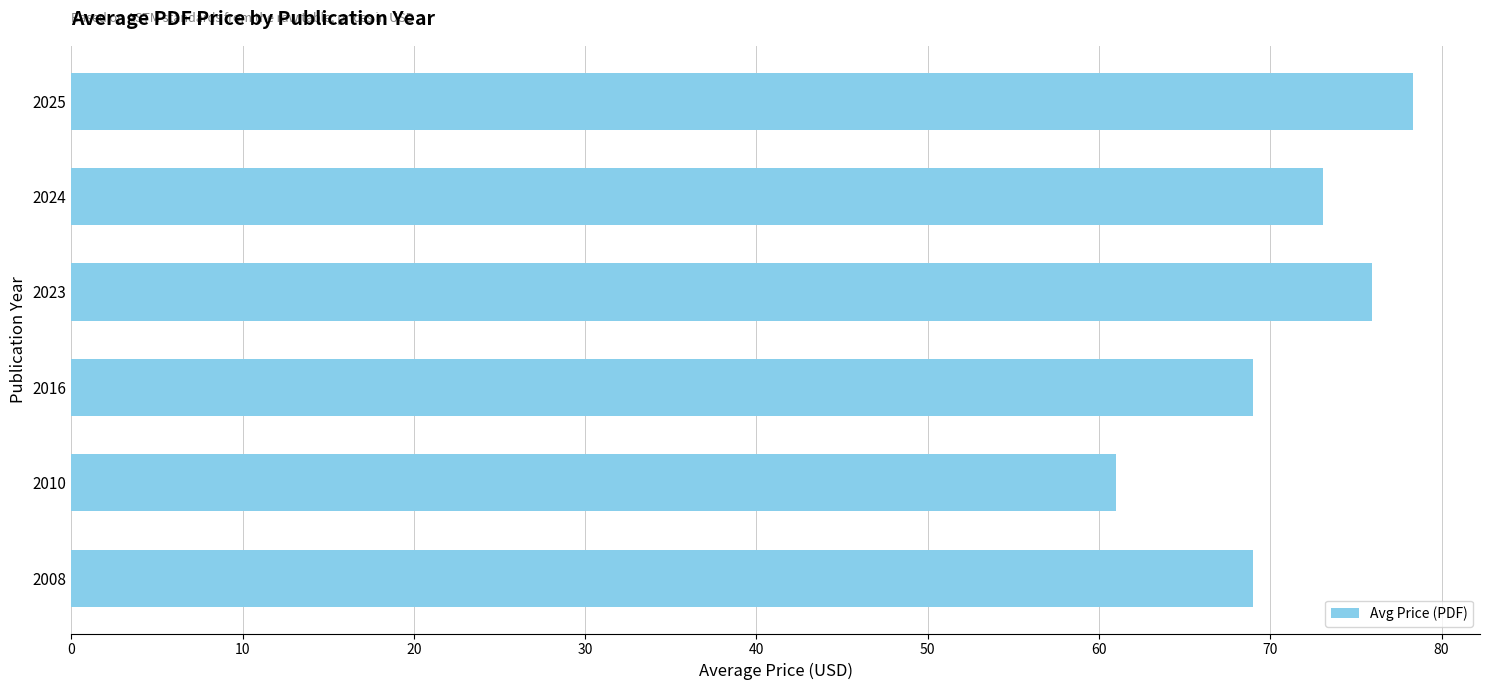

Reading bottom to top, what are all the values shown in this chart?

2008=69.0	2010=61.0	2016=69.0	2023=75.9	2024=73.1	2025=78.3